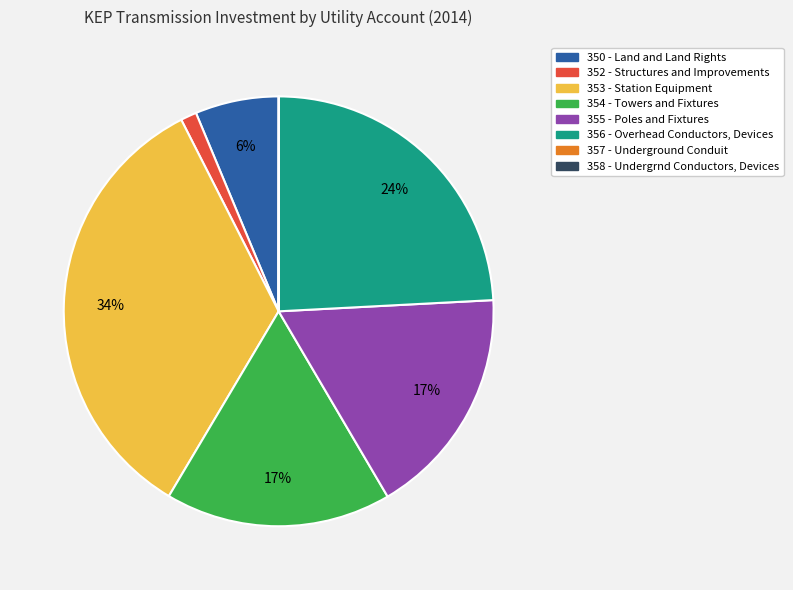

To the nearest percent, what is the average slice percentage?

12%